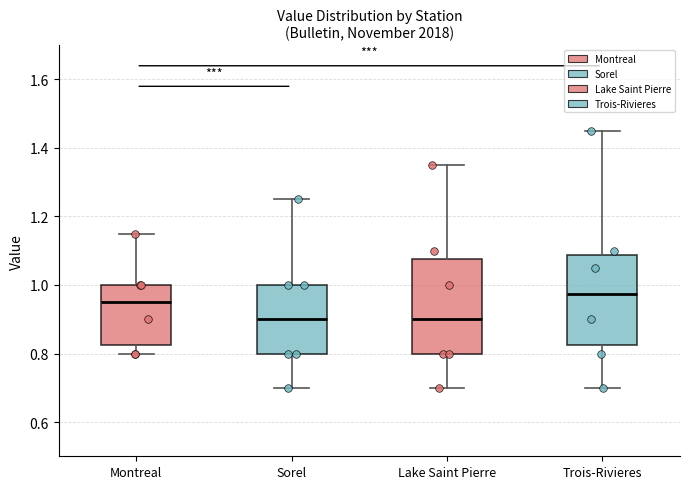

Reading left to right, transcribe this box plot: for each box, give where its median line is, the range the box spans, and where its two whiskers end, as read against the y-axis. The values are not printed on the chart, so give them approximately, as read against the axis.

Montreal: median 0.96, box 0.82 to 1.00, whiskers 0.80 to 1.16
Sorel: median 0.90, box 0.80 to 1.00, whiskers 0.70 to 1.26
Lake Saint Pierre: median 0.90, box 0.80 to 1.08, whiskers 0.70 to 1.36
Trois-Rivieres: median 0.98, box 0.82 to 1.08, whiskers 0.70 to 1.46